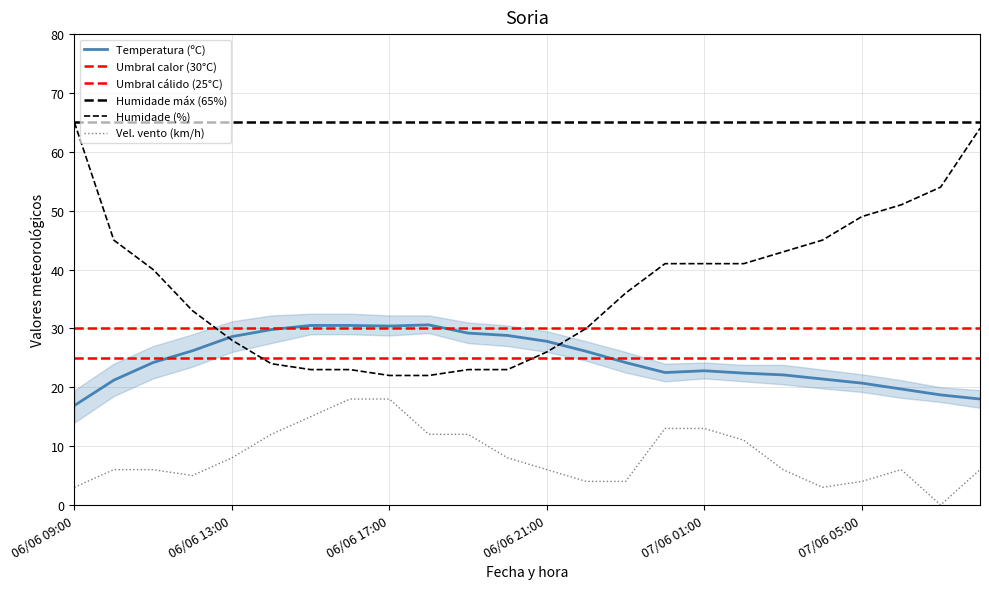

What is the lowest value of the Humidade (%) series?

22.0